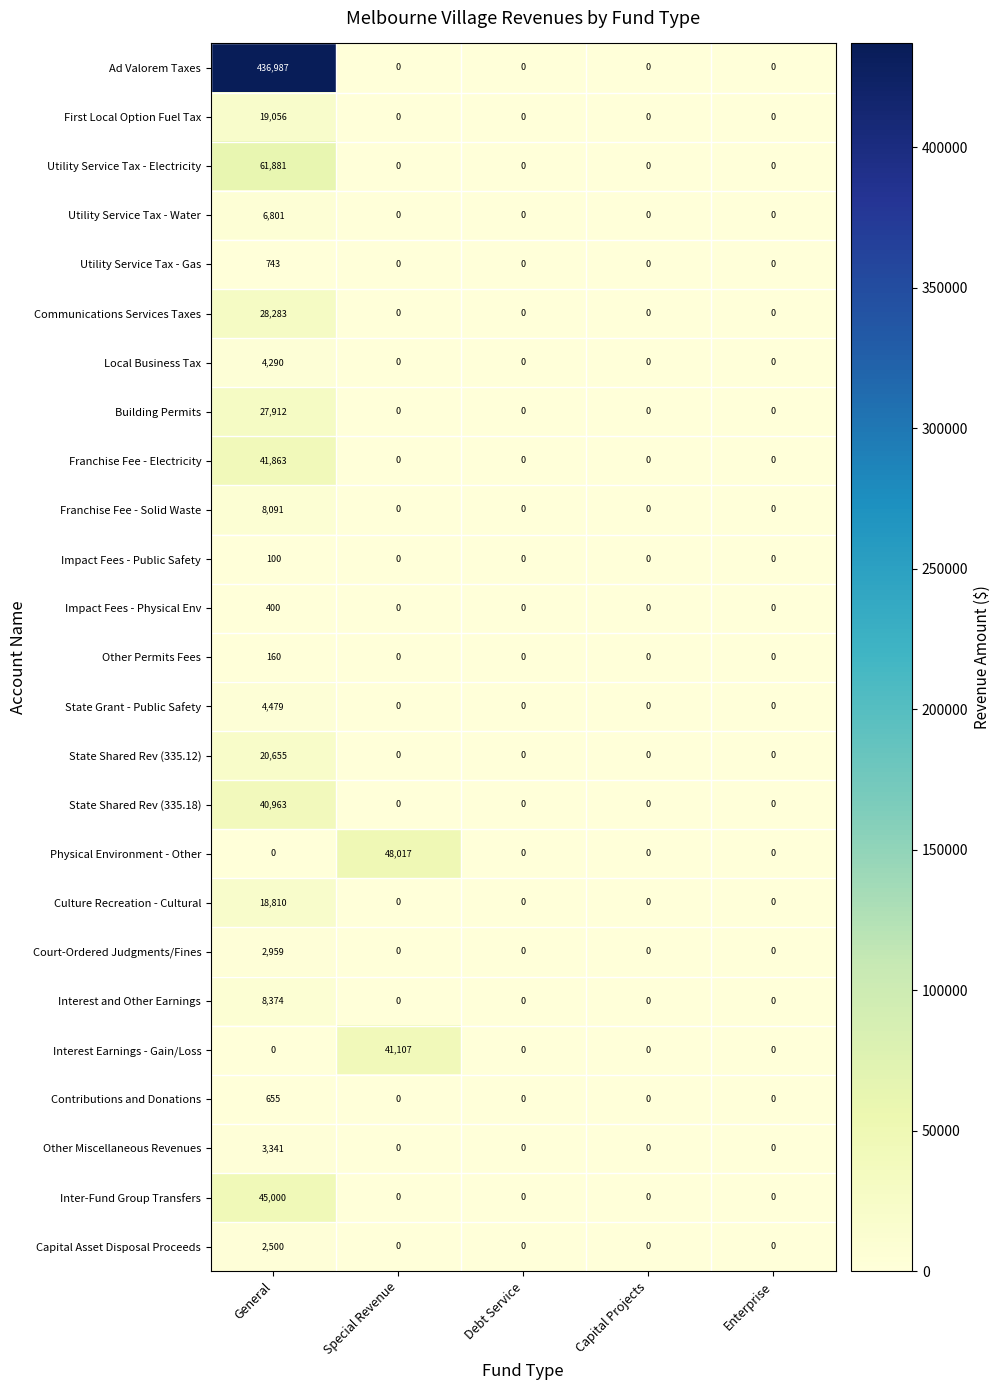

Which category has the highest value across all series?

General